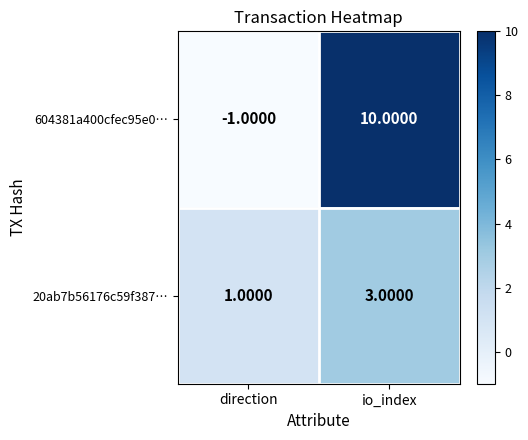

How many negative values does the 604381a400cfec95e0… series have?

1